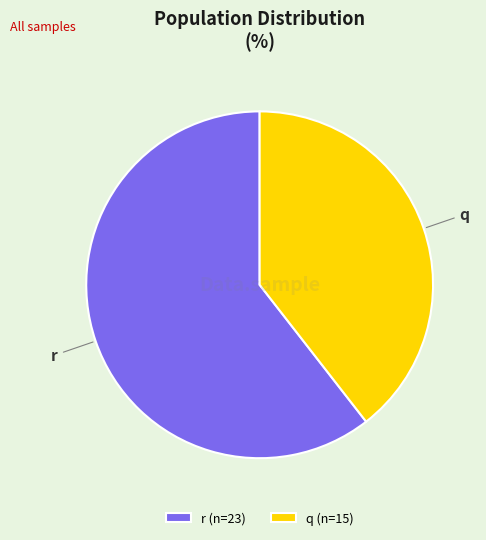

Count the number of slices in the pie.

2